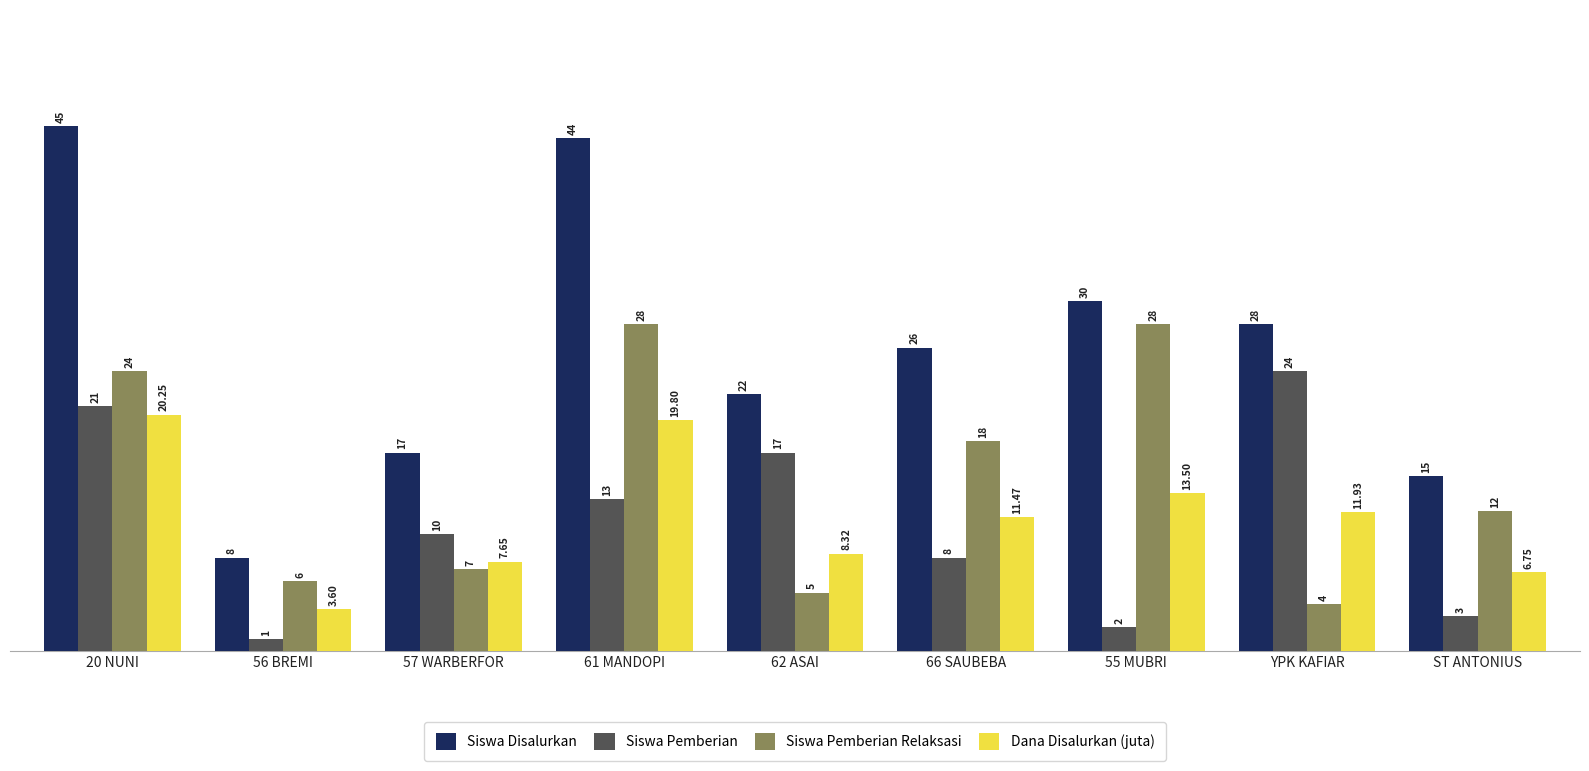

Rank the series by their maximum value, from lowest to highest.

Dana Disalurkan (juta), Siswa Pemberian, Siswa Pemberian Relaksasi, Siswa Disalurkan